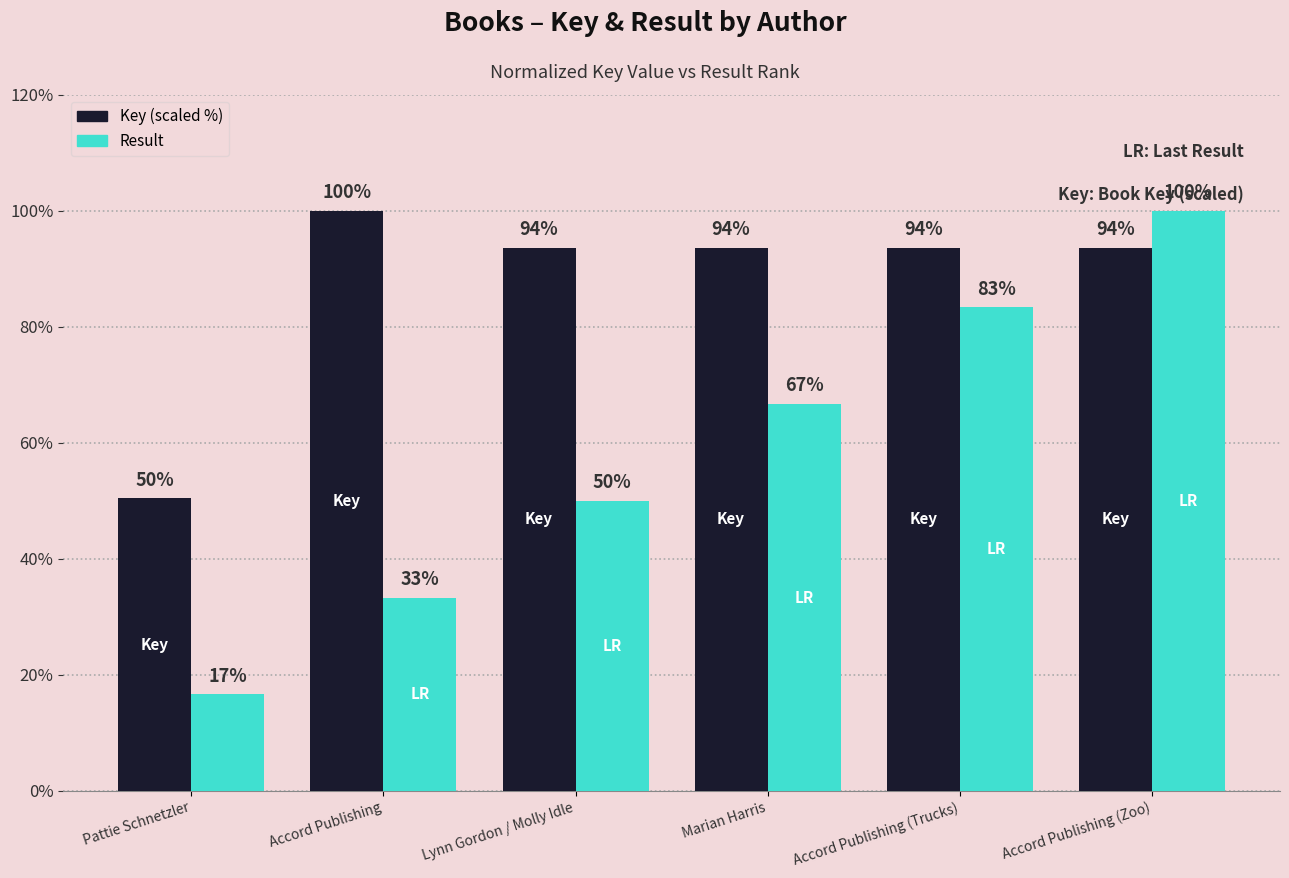

What is the greatest value displayed?

100.0